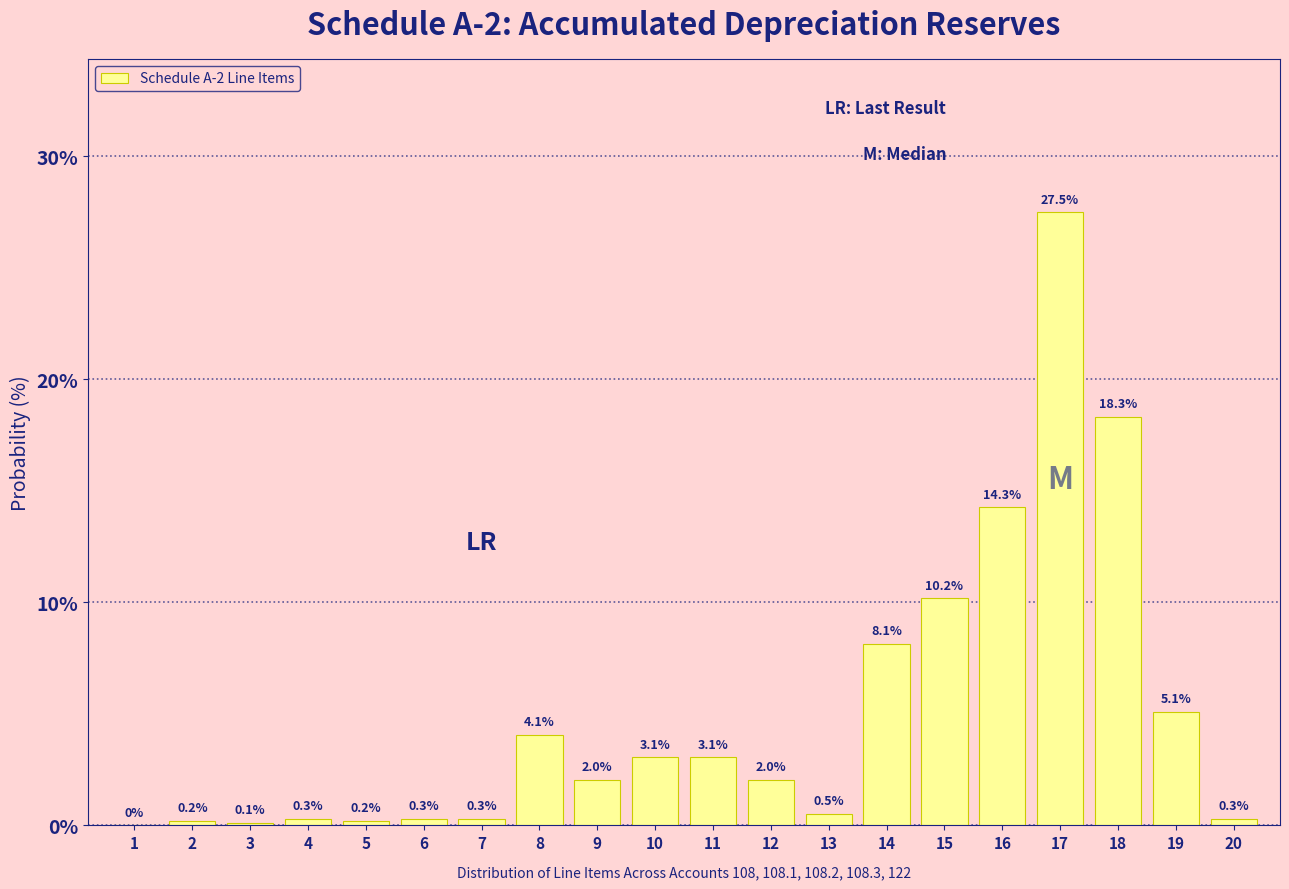

Reading left to right, what are all the values shown in this chart?

1=0.0	2=0.2	3=0.1	4=0.3	5=0.2	6=0.3	7=0.3	8=4.1	9=2.0	10=3.1	11=3.1	12=2.0	13=0.5	14=8.1	15=10.2	16=14.3	17=27.5	18=18.3	19=5.1	20=0.3